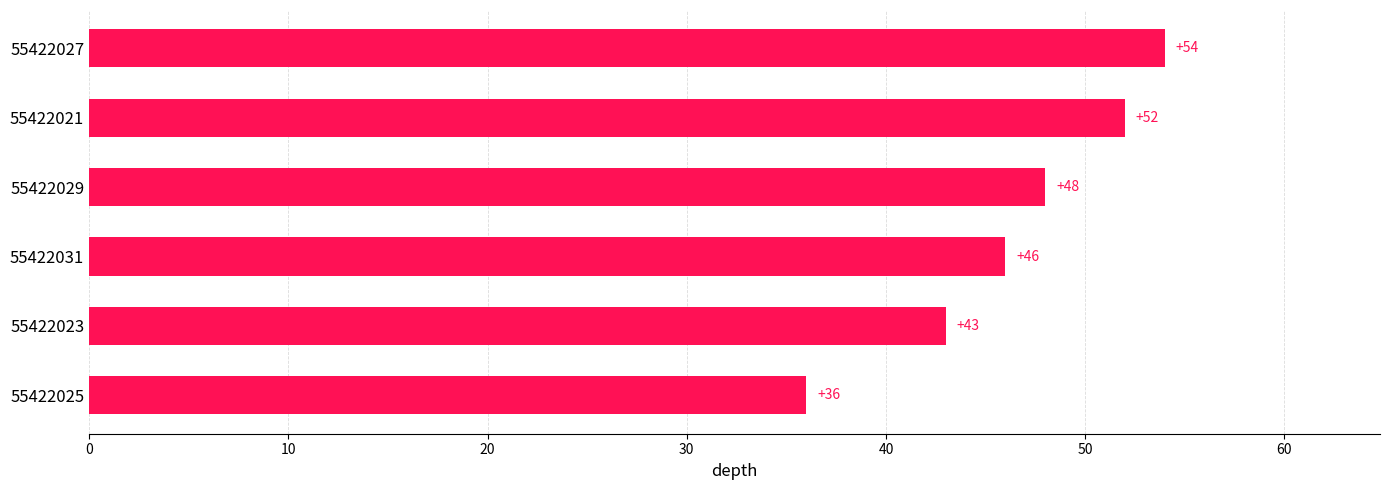

What is the maximum value shown in the chart?

54